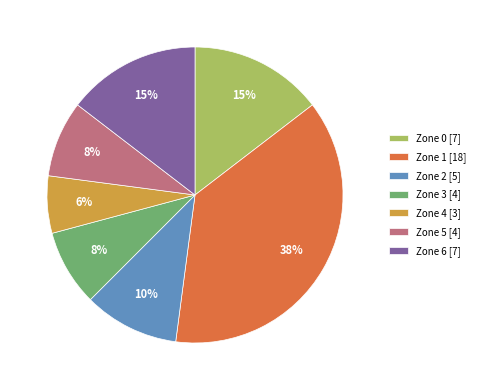

The Zone 3 slice represents 18% of the pie. True or false?

False